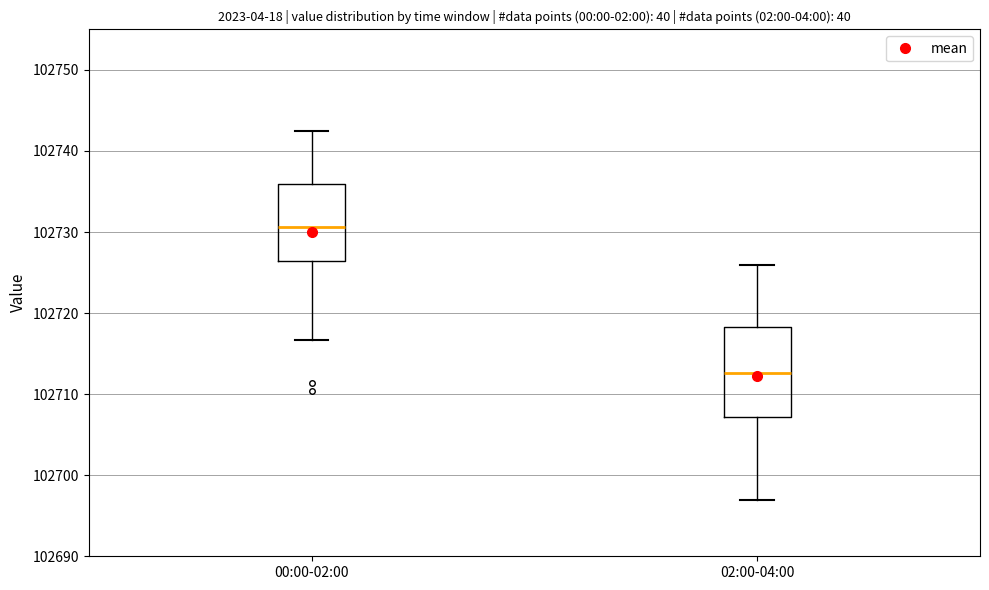

Reading left to right, transcribe this box plot: for each box, give where its median line is, the range the box spans, and where its two whiskers end, as read against the y-axis. The values are not printed on the chart, so give them approximately, as read against the axis.

00:00-02:00: median 102731, box 102726 to 102736, whiskers 102717 to 102742
02:00-04:00: median 102713, box 102707 to 102718, whiskers 102697 to 102726